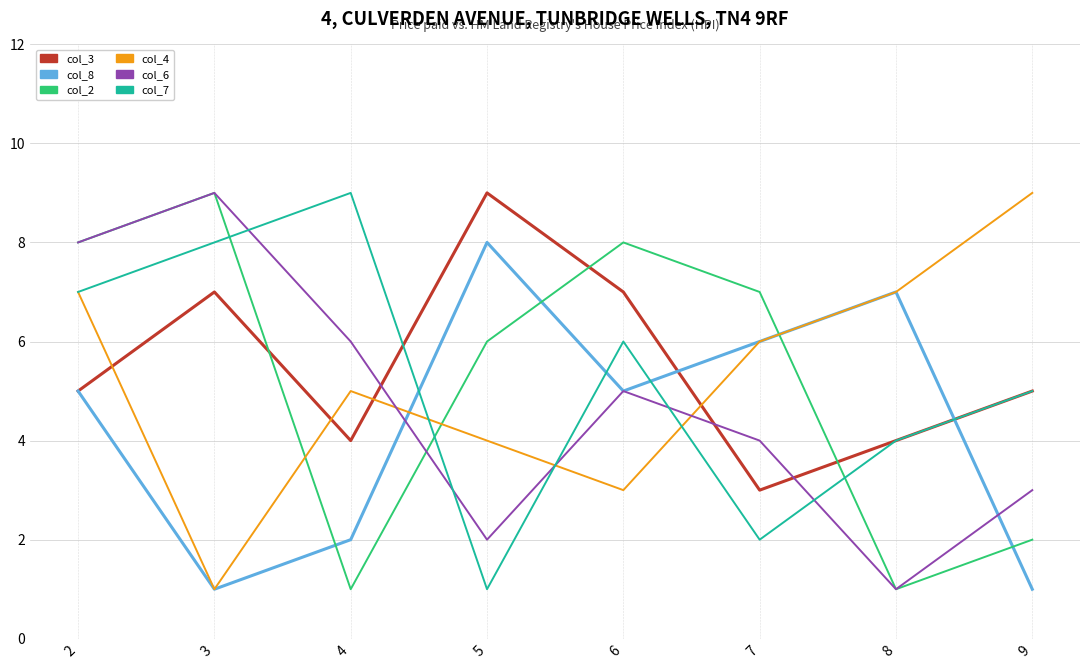

At which category is the sum across all series the highest?

2